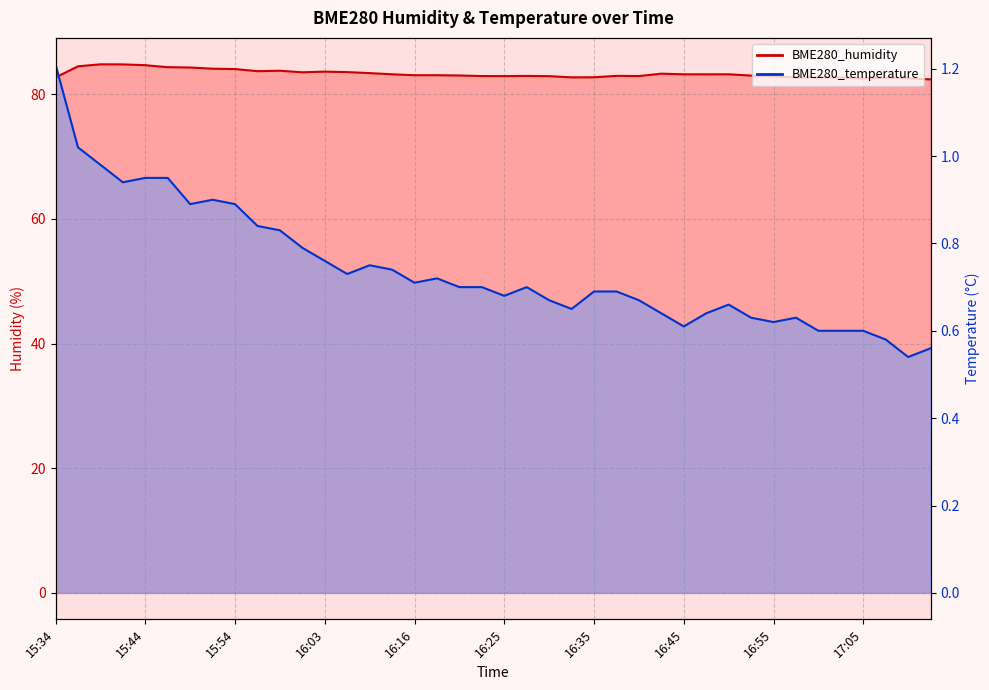

What is the sum of the BME280_temperature values at 16:57 and 16:25?

1.3